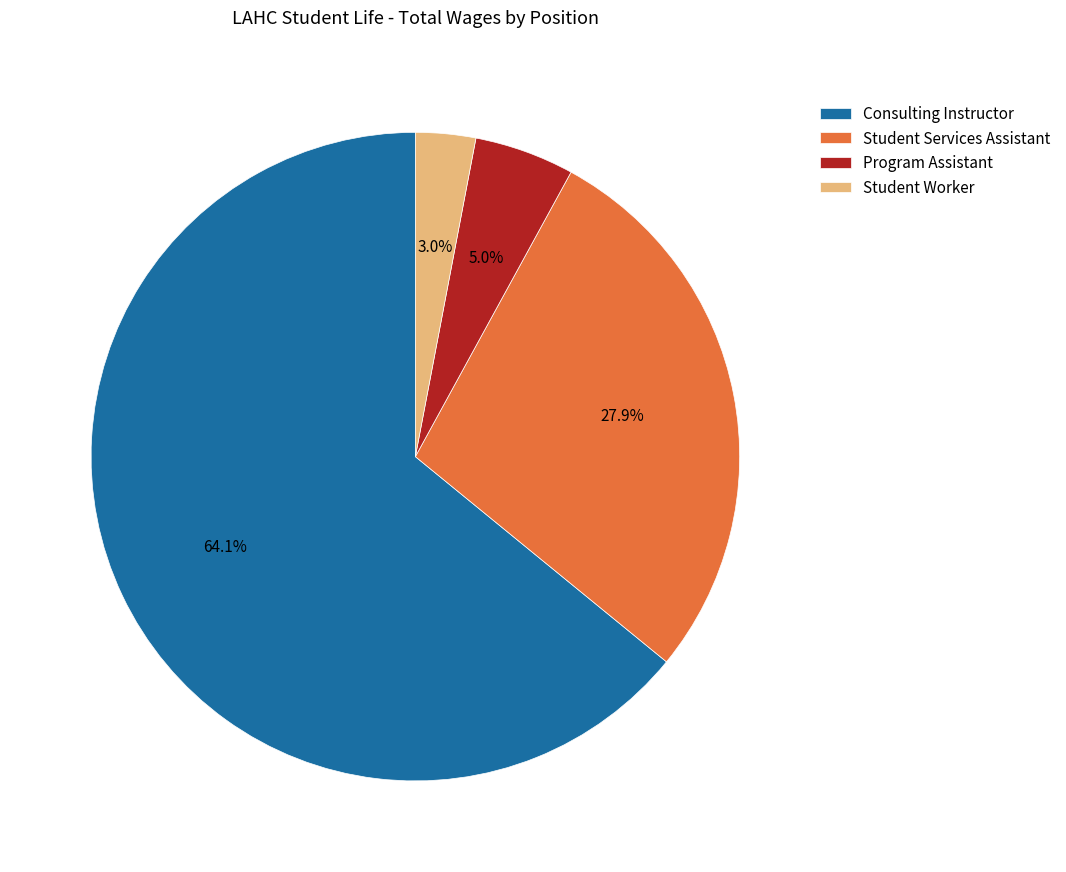

To the nearest percent, what is the average slice percentage?

25%